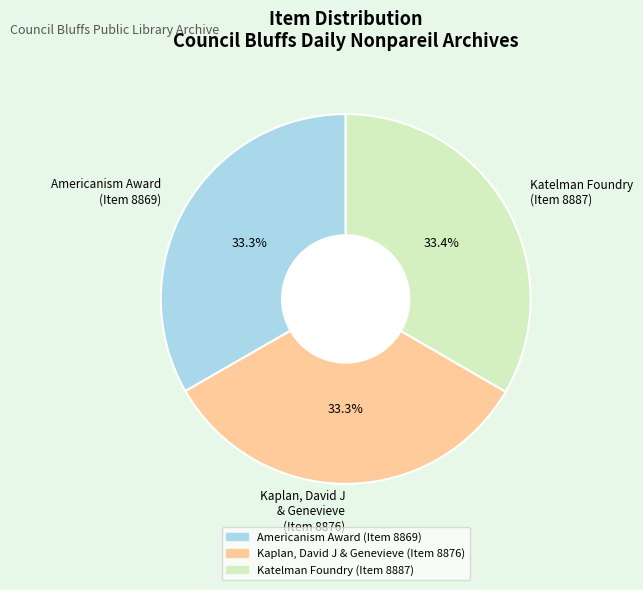

Combined, do Americanism Award (Item 8869) and Kaplan, David J & Genevieve (Item 8876) account for over 50%?

Yes